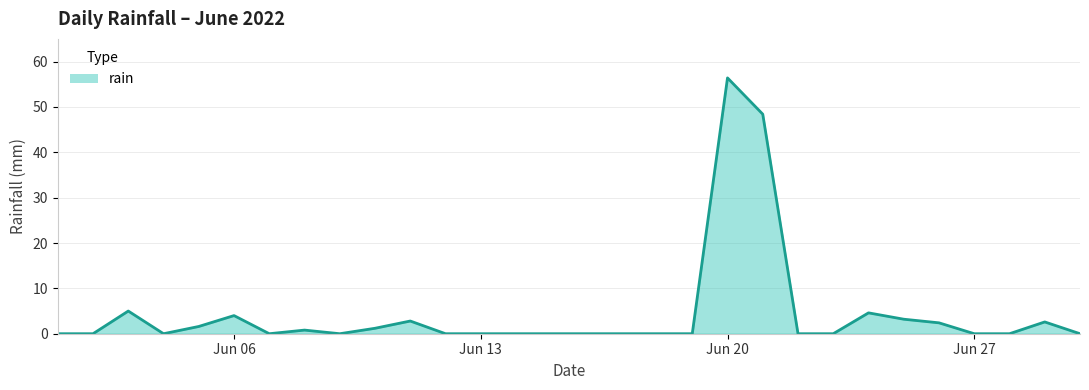

What is the maximum value shown in the chart?

56.4